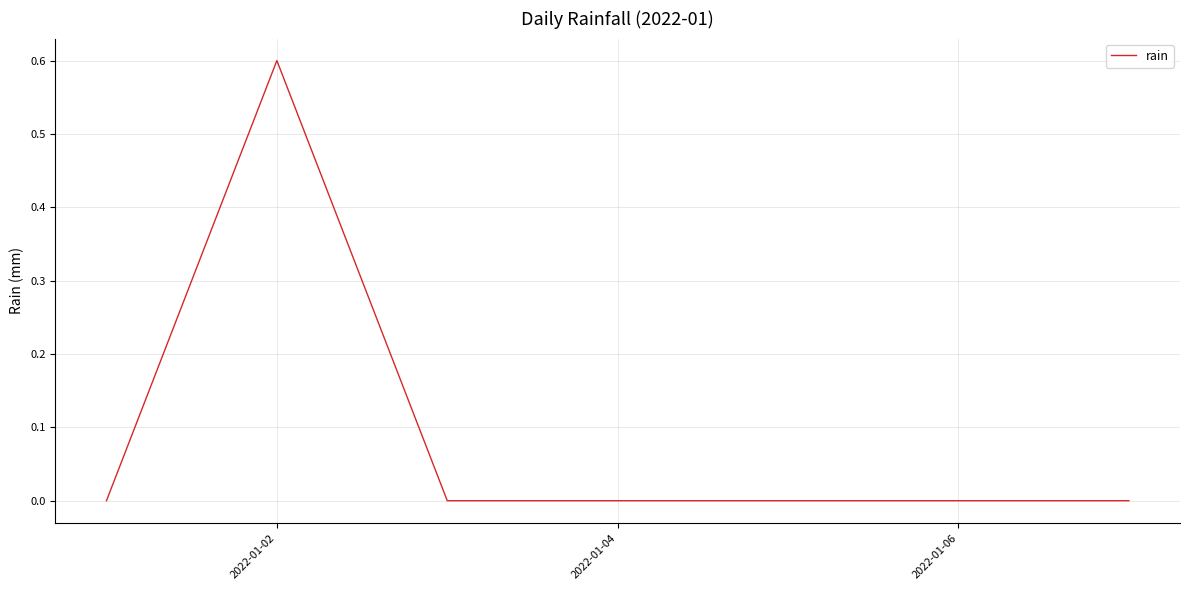

What is the maximum value shown in the chart?

0.6